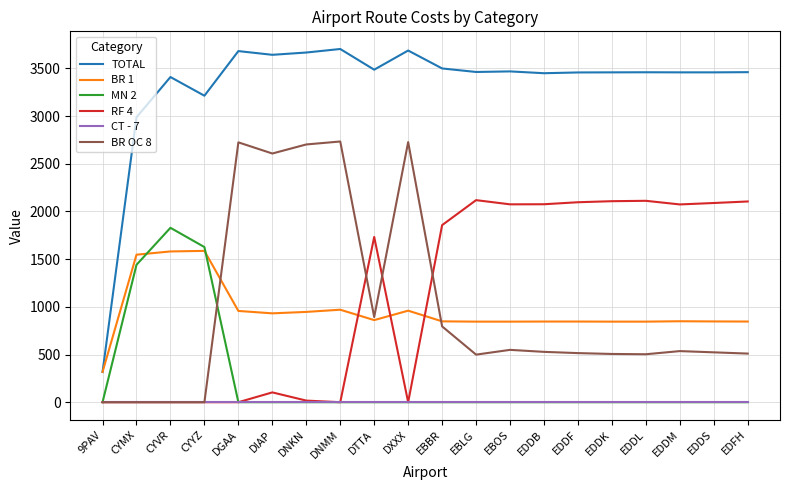

What is the maximum value shown in the chart?

3704